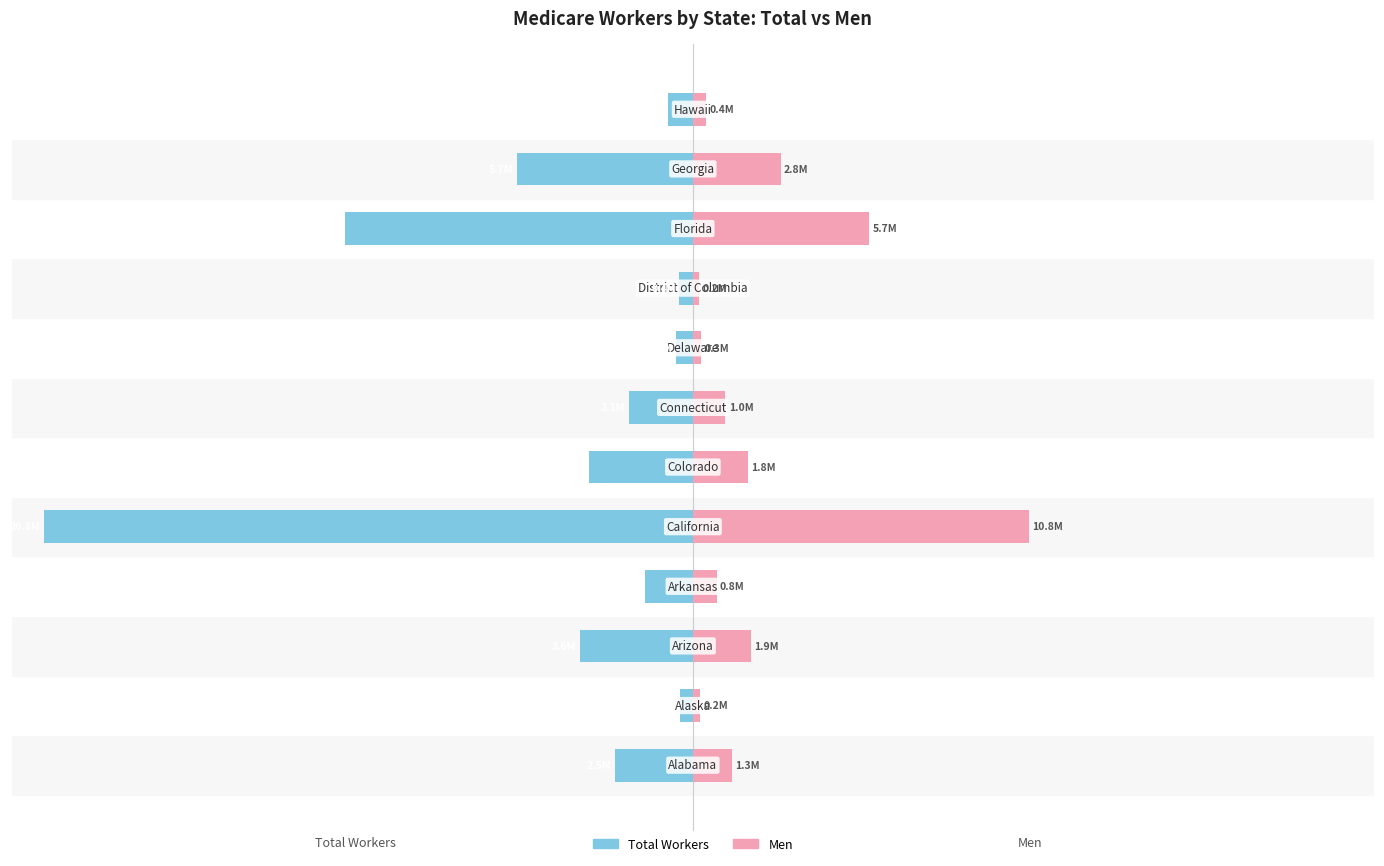

Which series has the largest range (max minus min)?

Total Workers